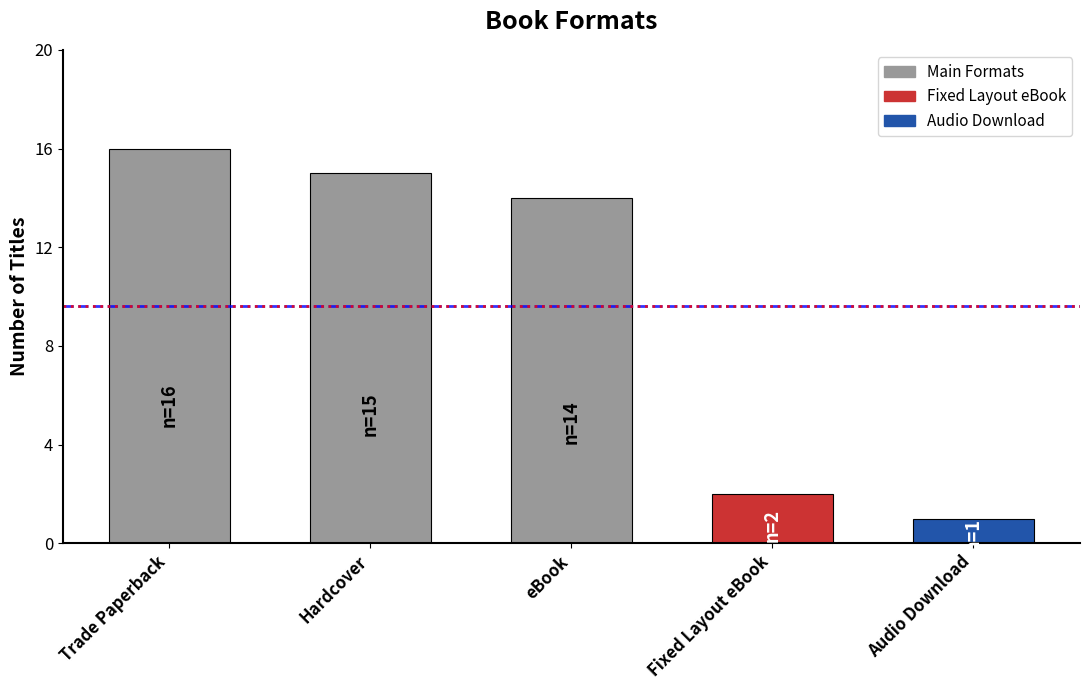

Reading right to left, transcribe all the data shown in this chart.

1	2	14	15	16